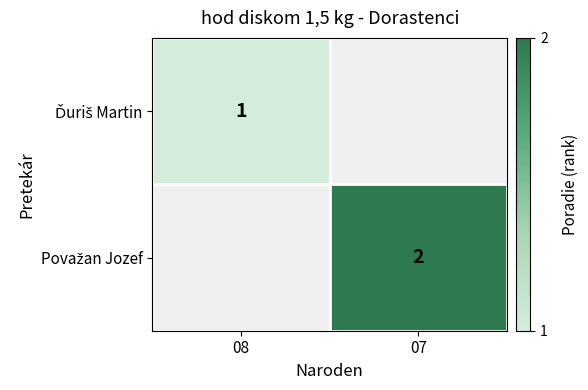

At how many categories does at least one series exceed 1?

1